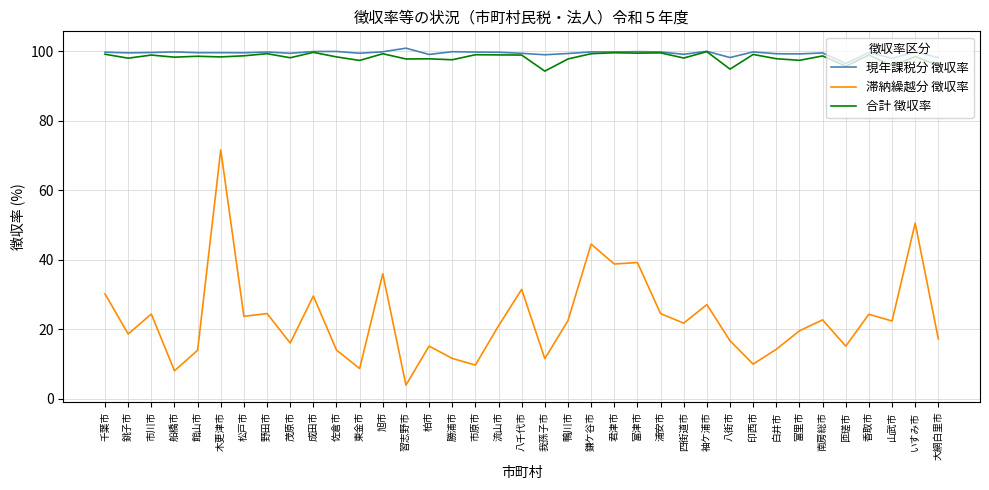

How many lines are shown in the chart?

3